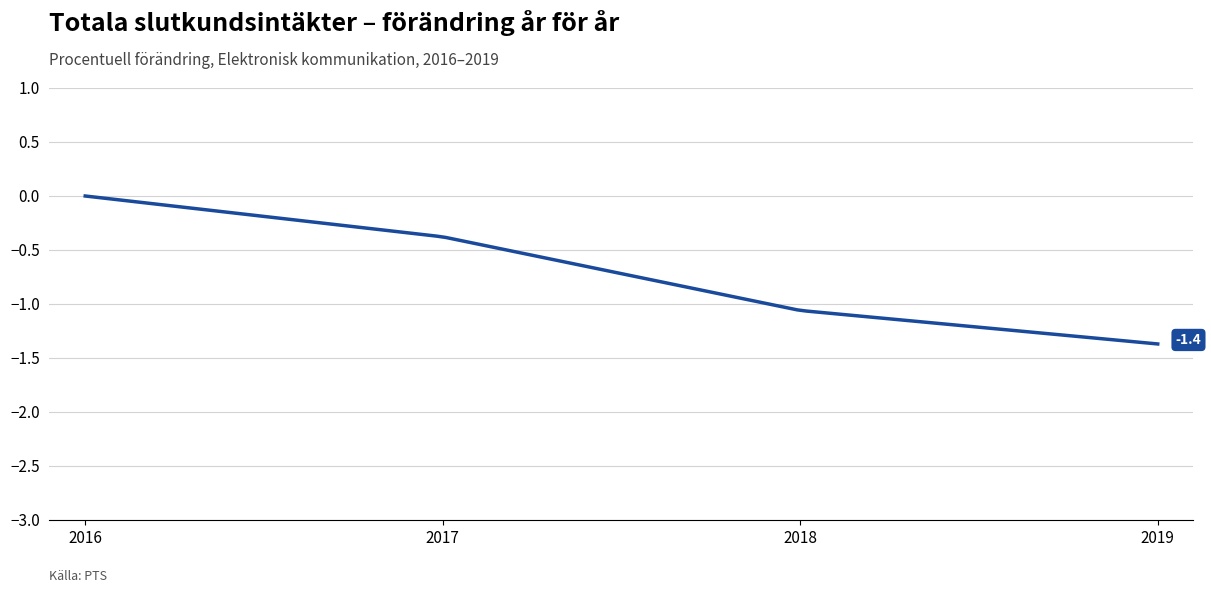

What is the difference between the maximum and minimum values?

1.4